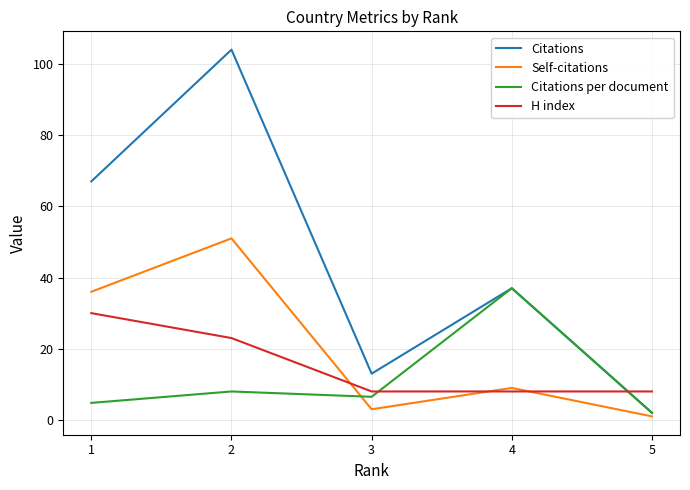

True or false: Citations has a value of 2.0 at 5.

True